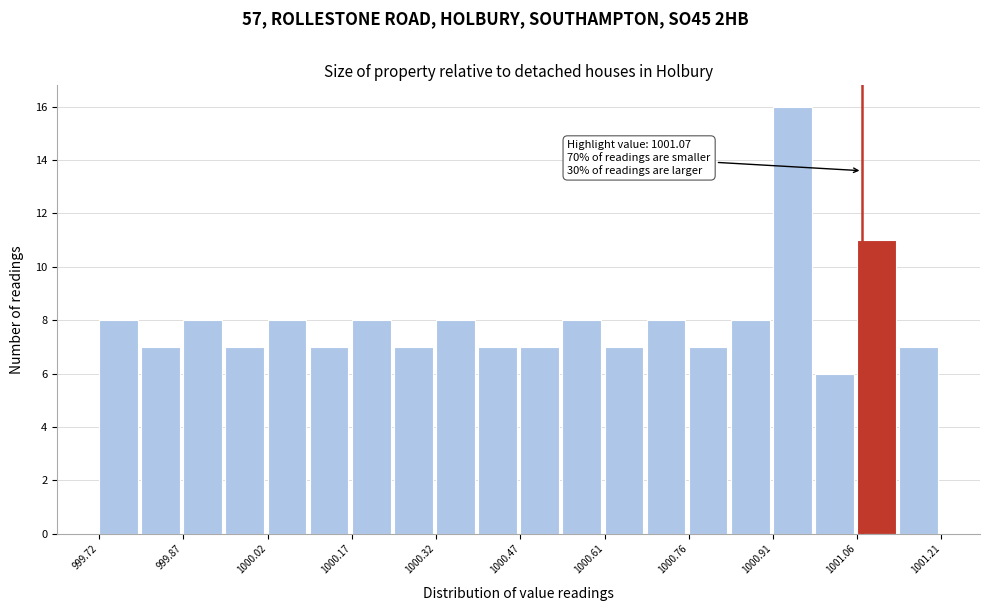

Read against the x-axis, roughly where is the centre of the tallest bar?

1000.94